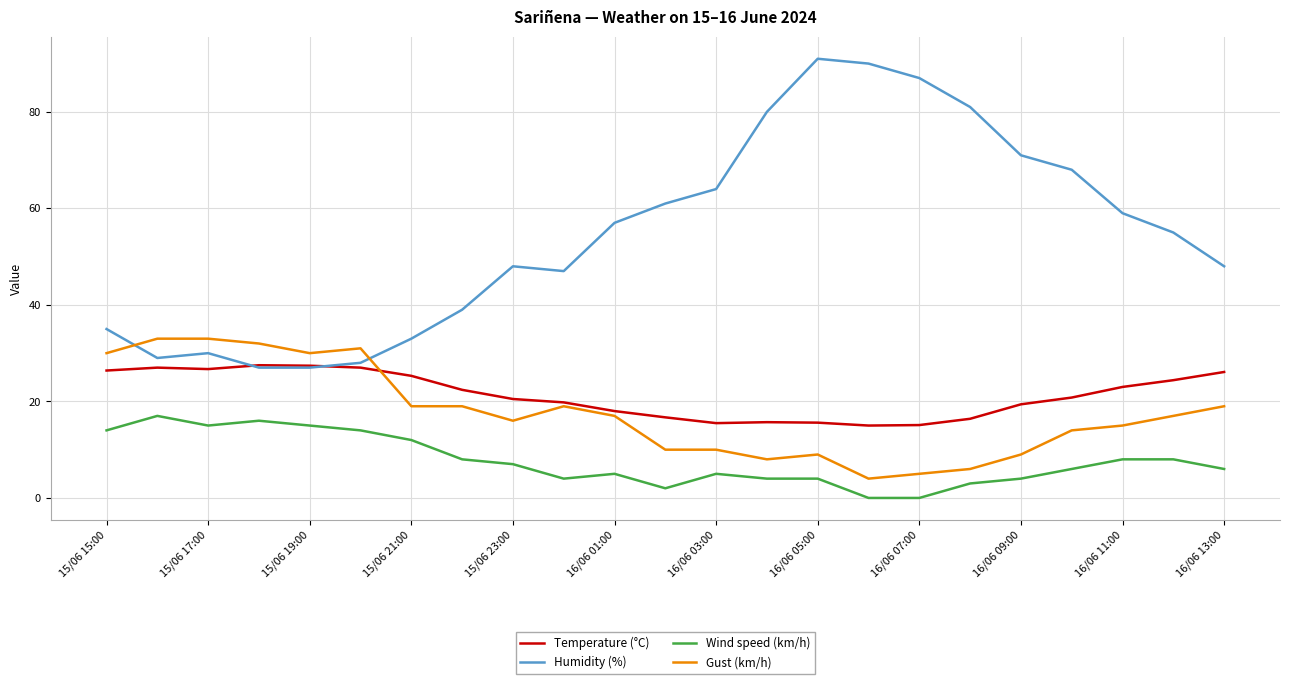

What is the minimum value for Gust (km/h)?

4.0